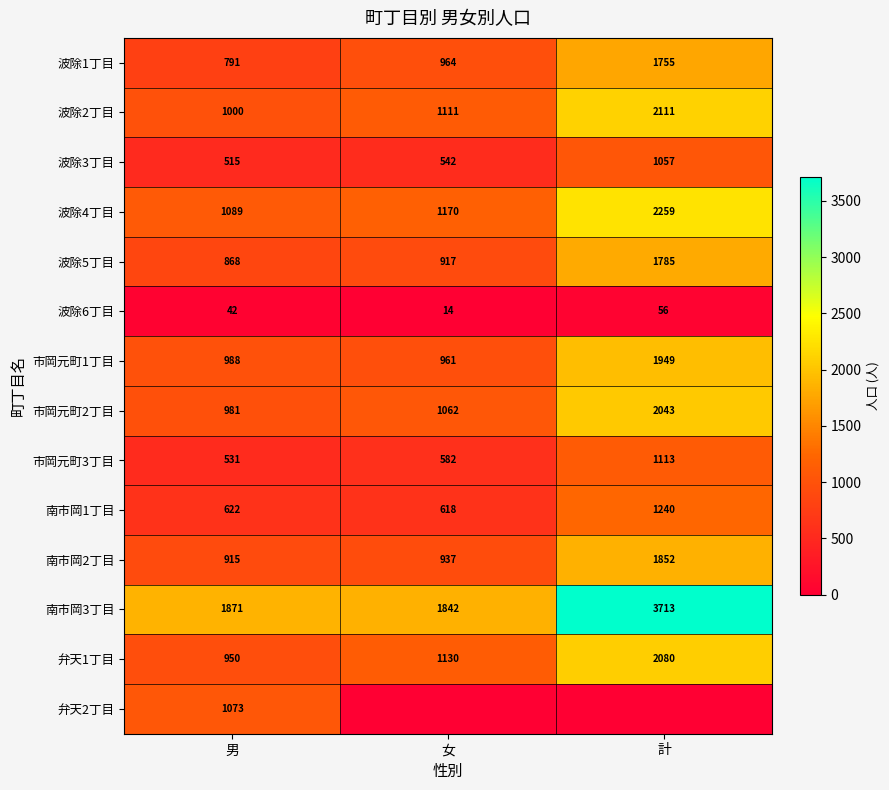

List the labels in order of 波除5丁目 value, largest first.

計, 女, 男